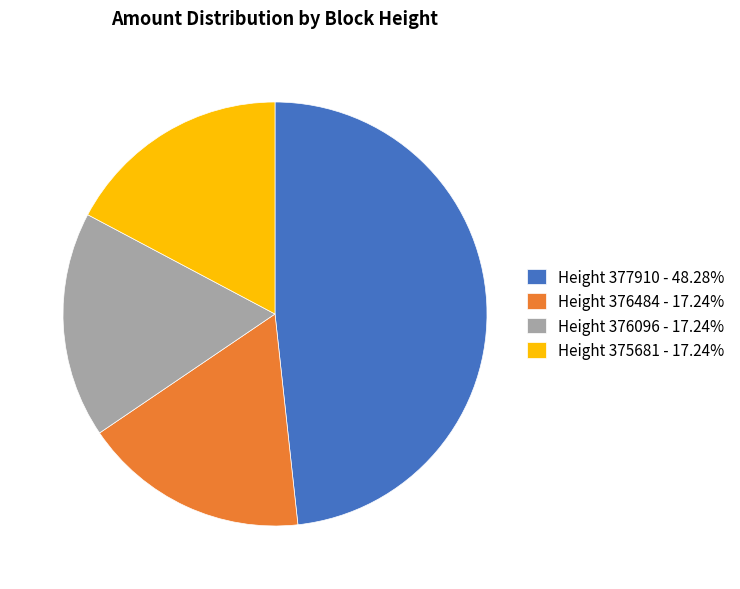

Combined, do Height 376484 - 17.24% and Height 377910 - 48.28% account for over 50%?

Yes